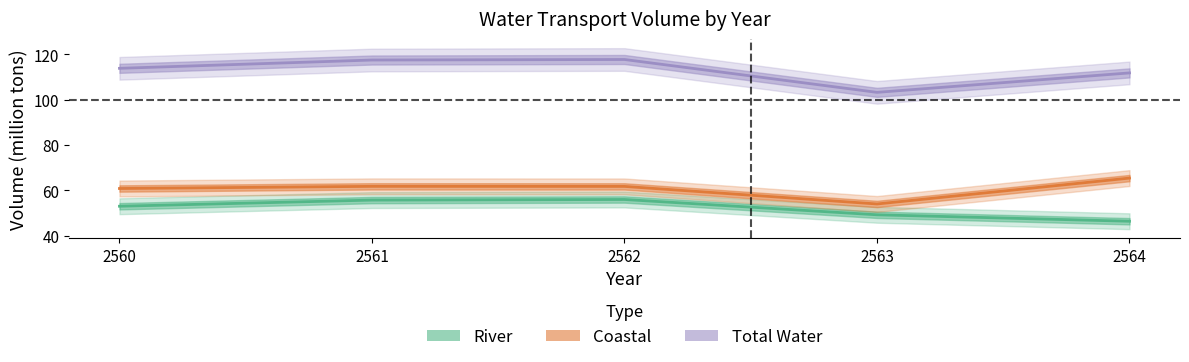

Which series has the largest total across all categories?

Total Water